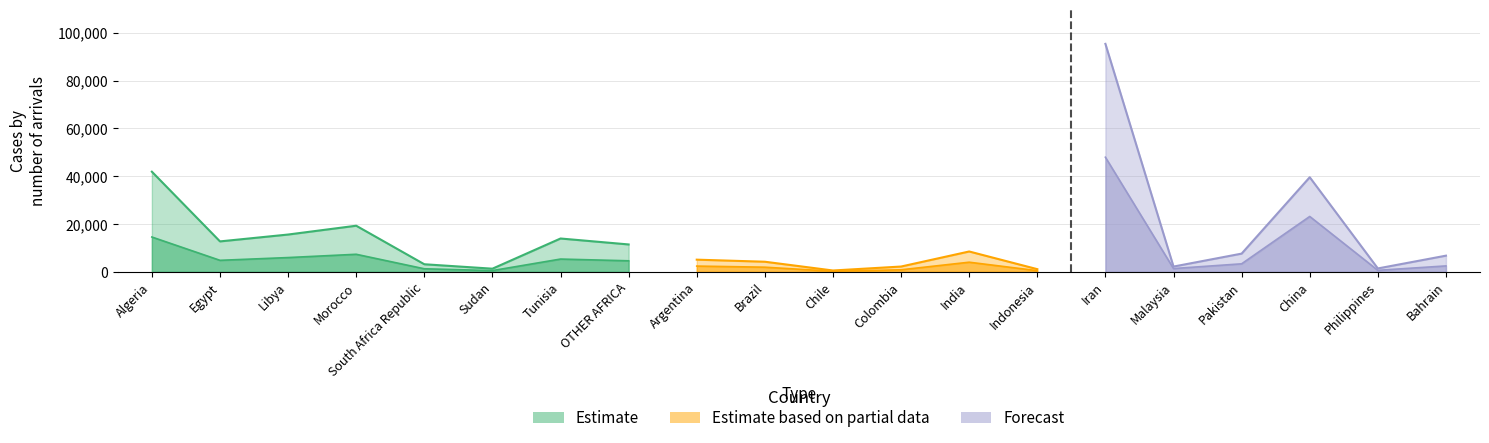

True or false: NUMBER OF ARRIVALS and NIGHTS SPENT cross at least once.

False